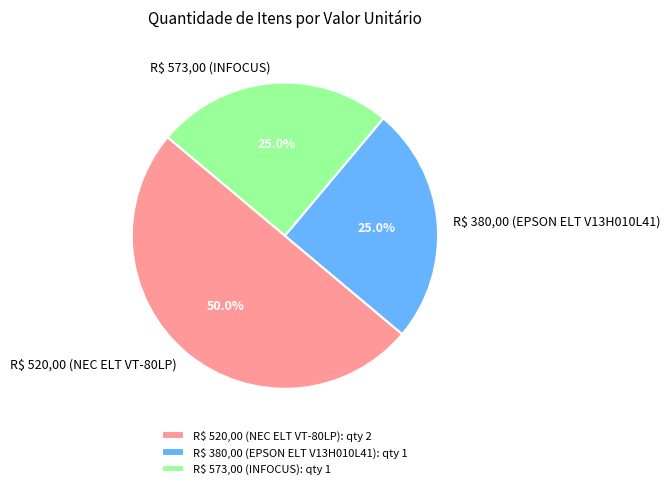

To the nearest percent, what is the combined percentage of R$ 380,00 (EPSON ELT V13H010L41) and R$ 520,00 (NEC ELT VT-80LP)?

75%